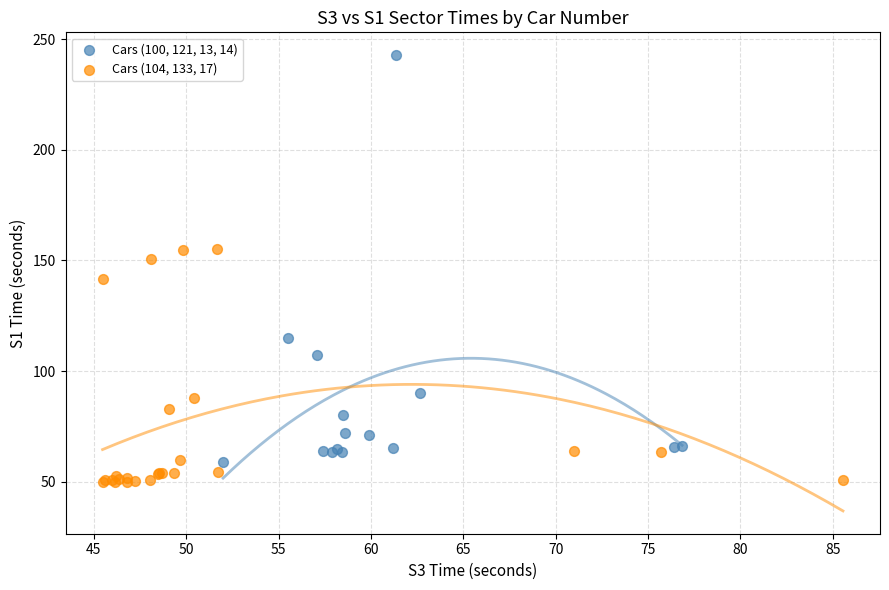

Which series has the widest spread of Y values?

Cars (100, 121, 13, 14)